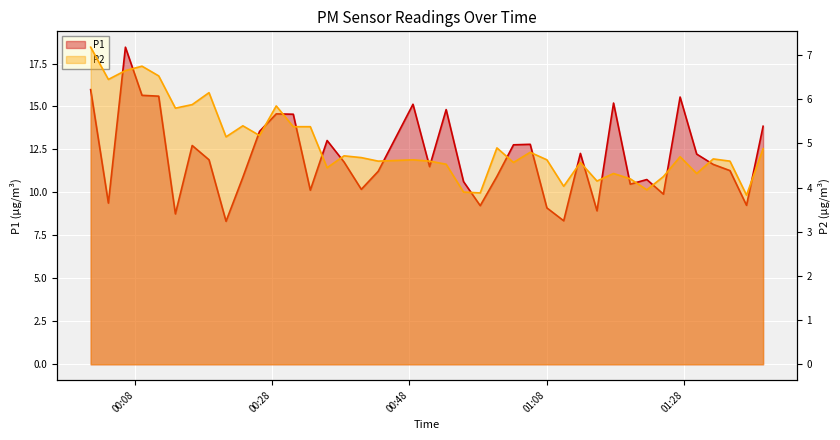

What are all the series names shown in the legend?

P1, P2